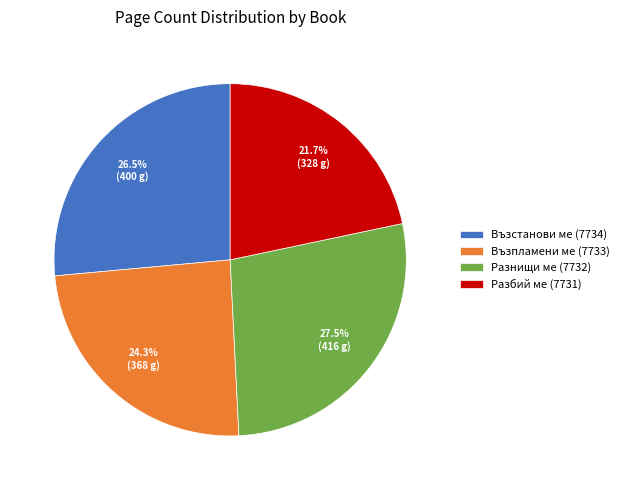

Which slice is the smallest?

Разбий ме (7731)